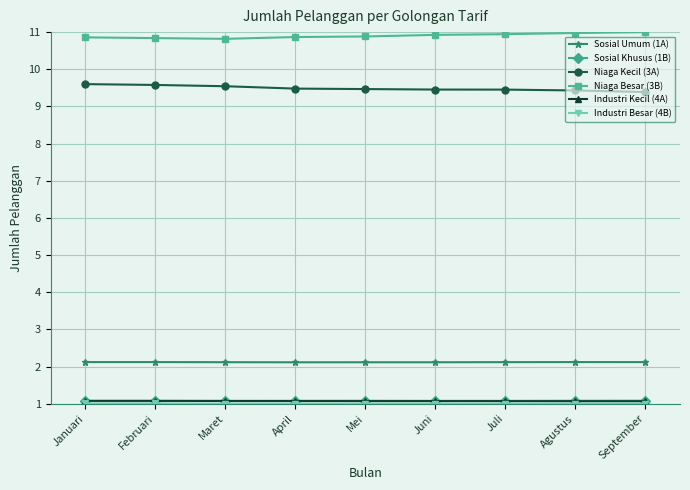

What is the total value across all series at Juni?

25.6